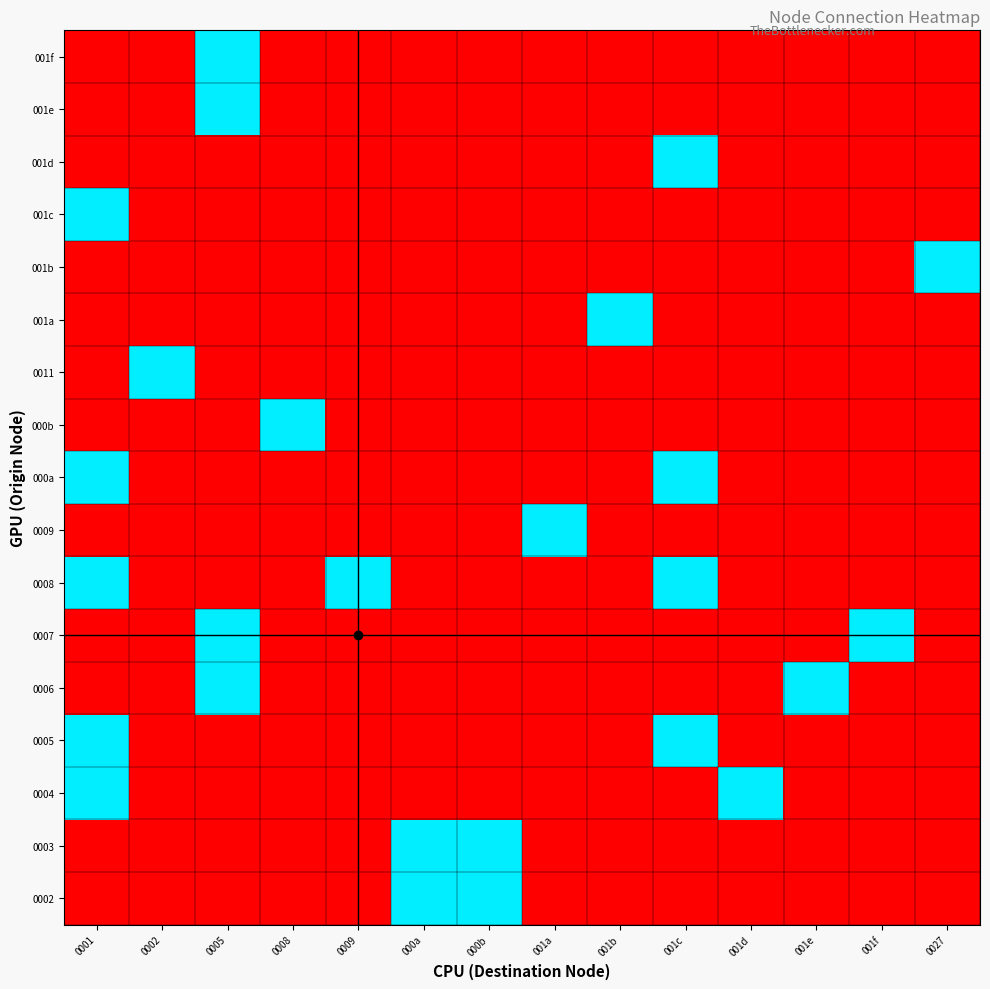

At how many categories does at least one series exceed 0?

14